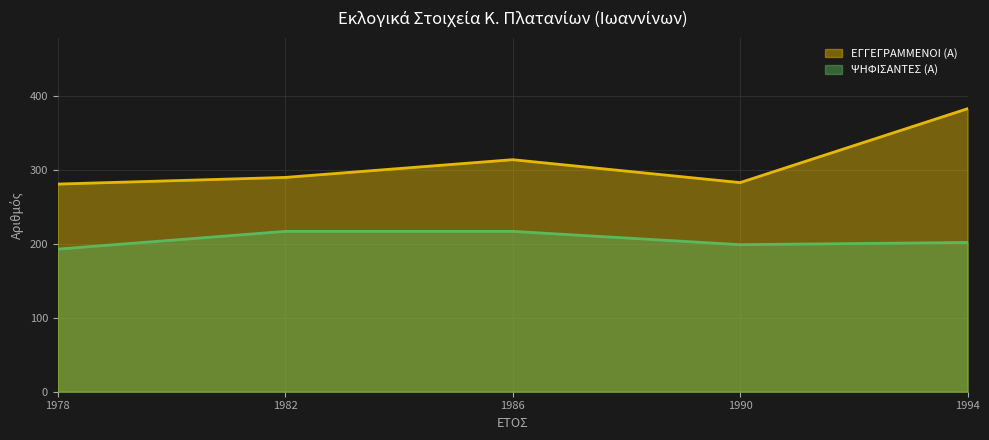

The ΨΗΦΙΣΑΝΤΕΣ (Α) series shows 217 at 1982. True or false?

True